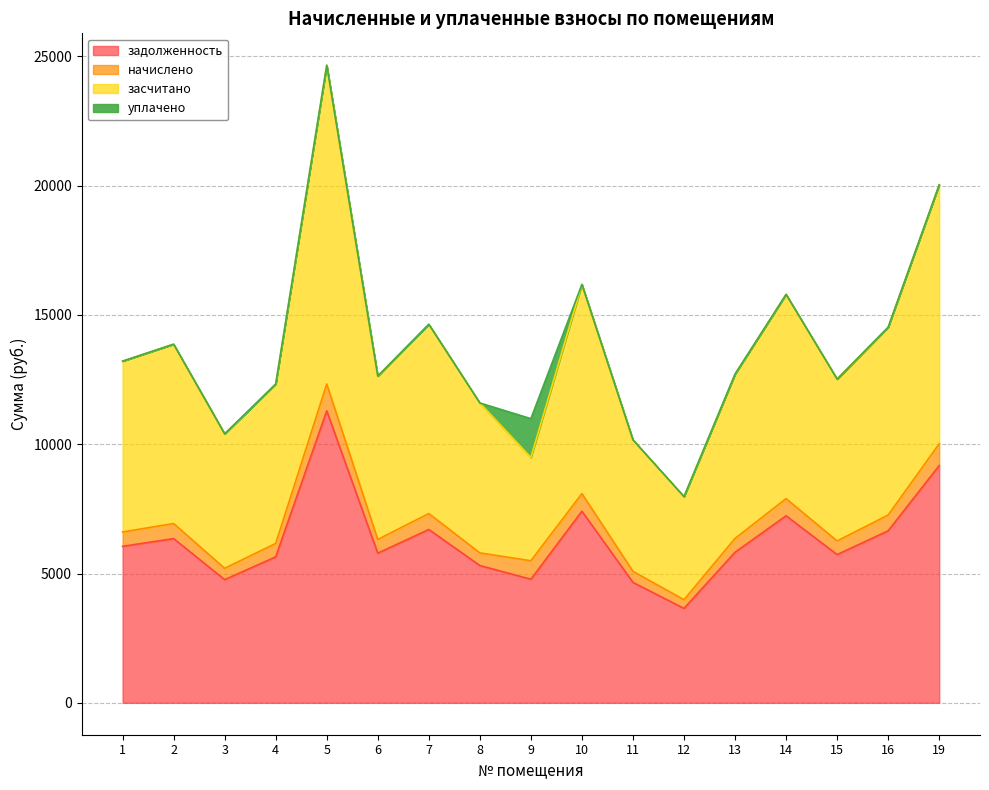

How many data points does each series have?

17